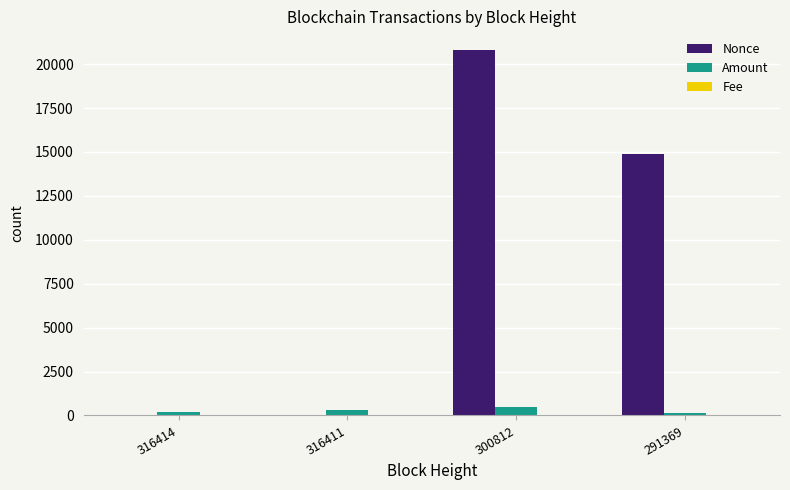

Which label corresponds to the largest value in the chart?

300812